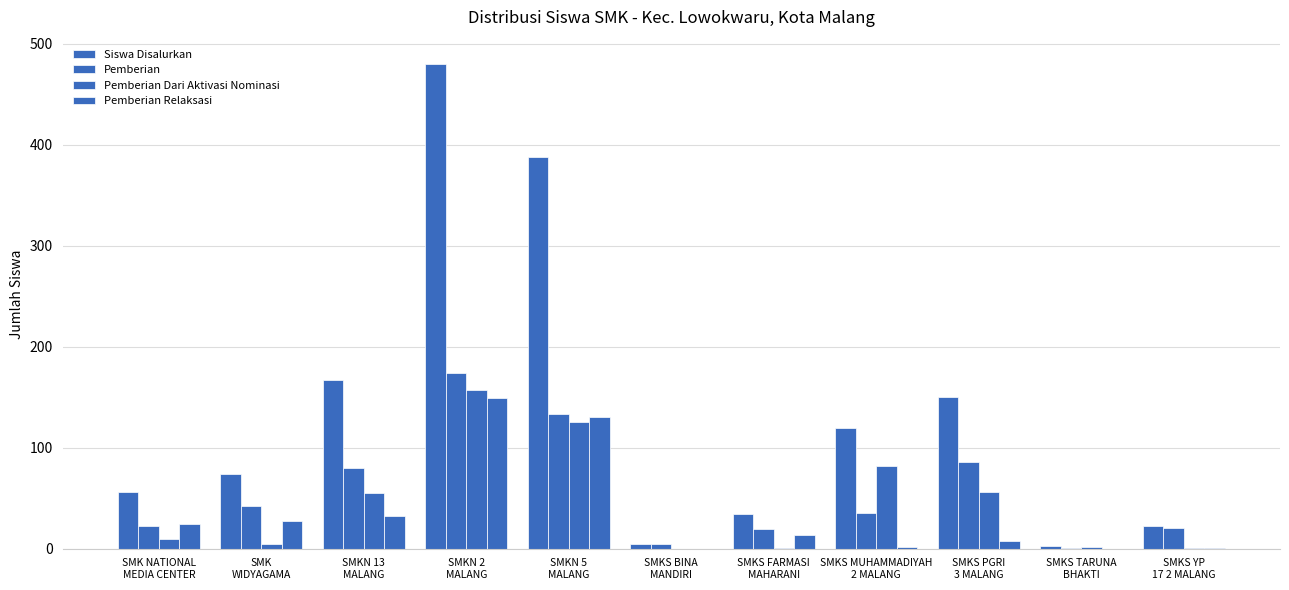

Are the bars horizontal?

No